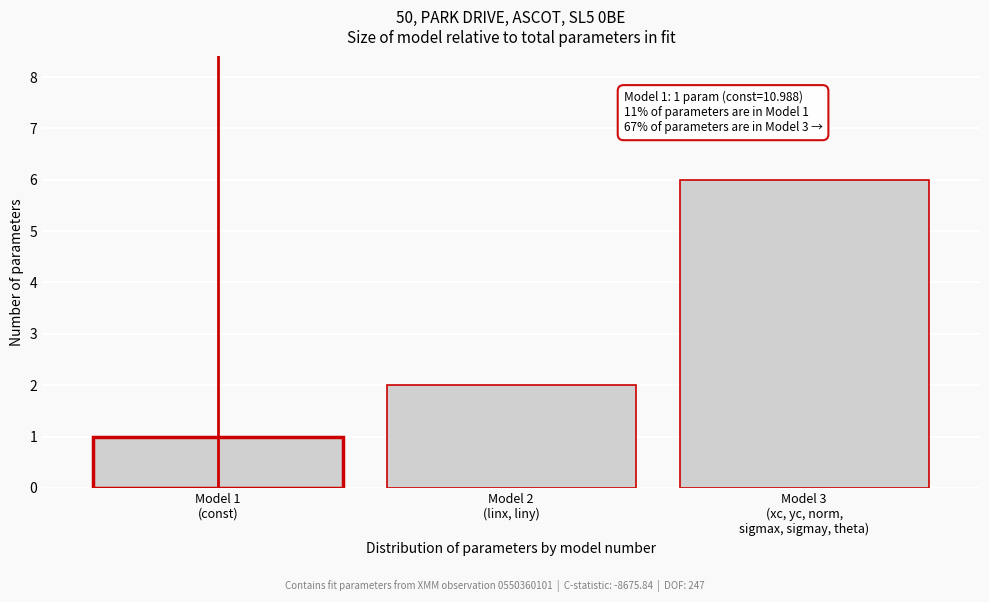

Reading left to right, what are all the values shown in this chart?

1	2	6